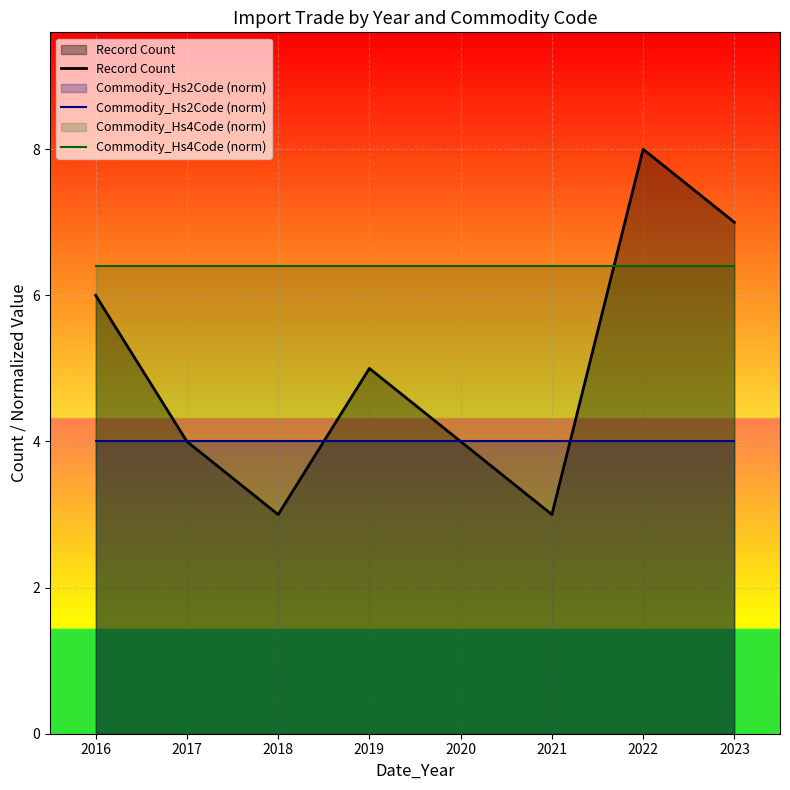

What is the lowest value of the Commodity_Hs2Code (norm) series?

4.0